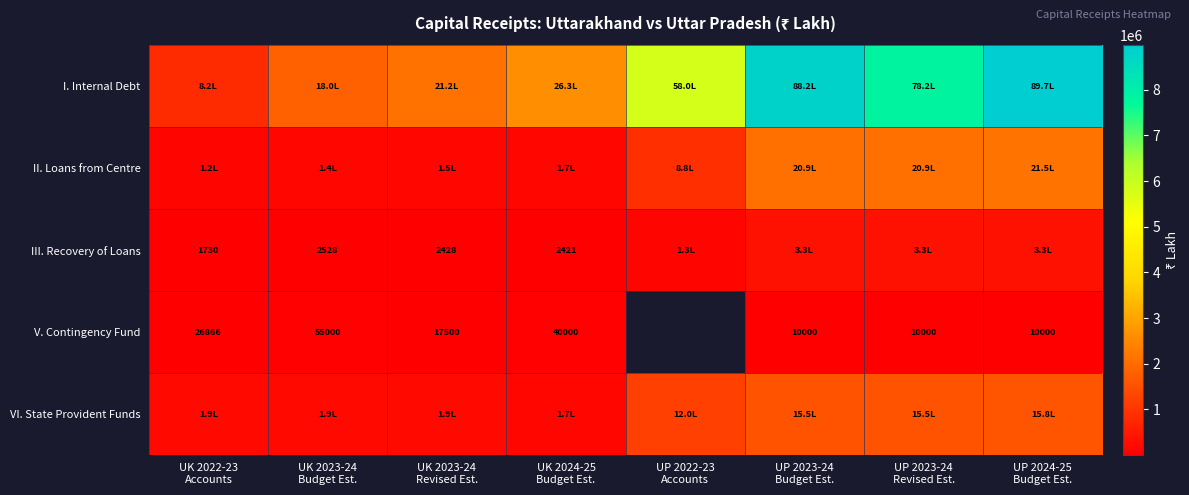

The V. Contingency Fund series shows 18681.8 at UK 2024-25 Budget Est.. True or false?

False